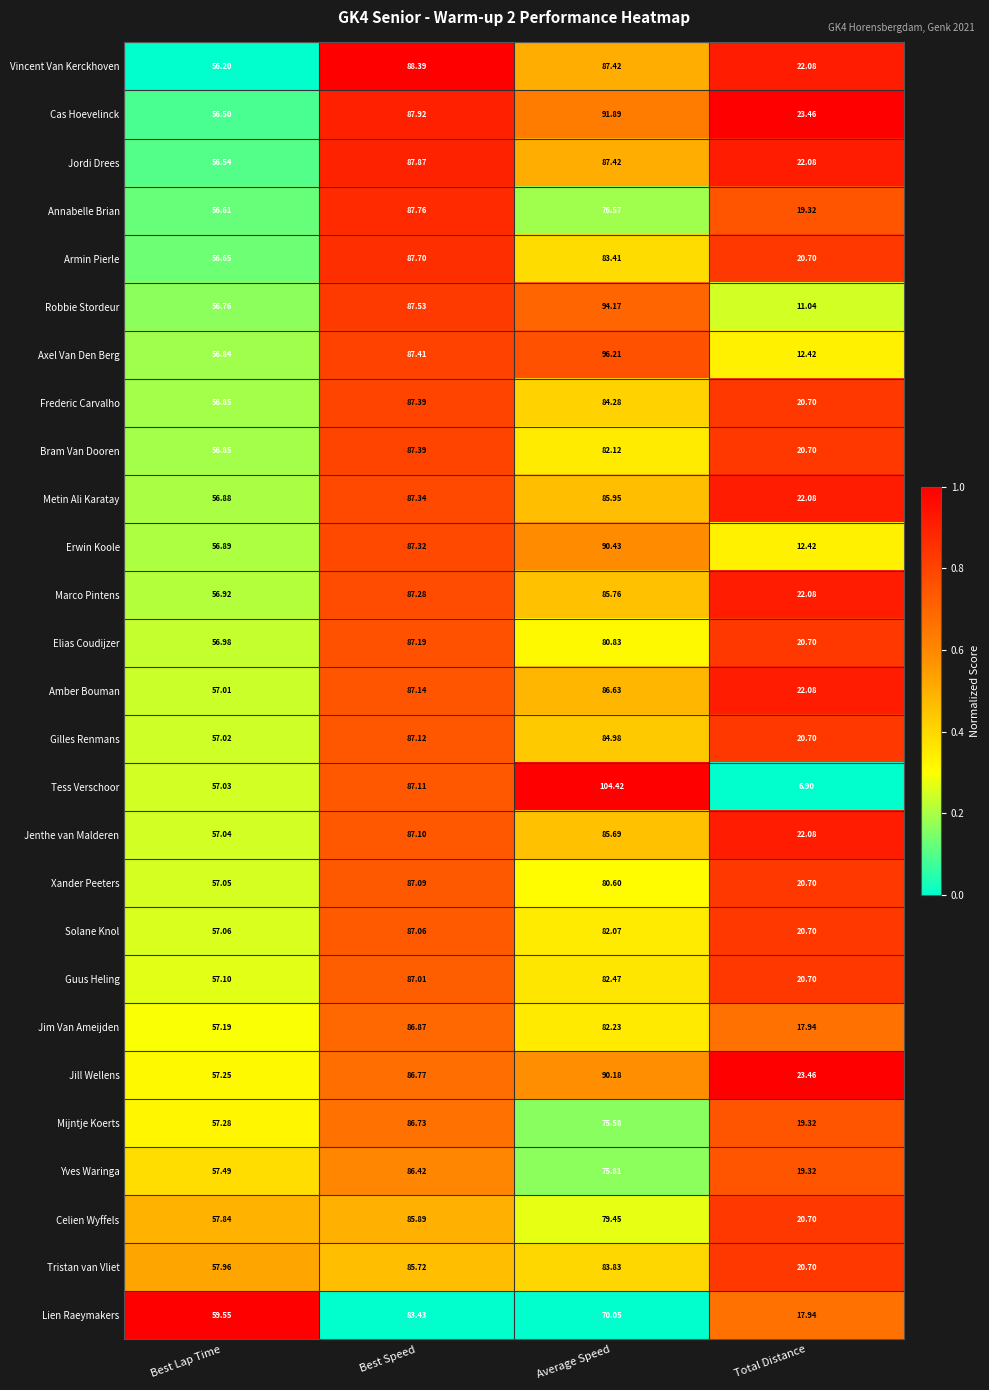

Which series has the largest total across all categories?

Cas Hoevelinck